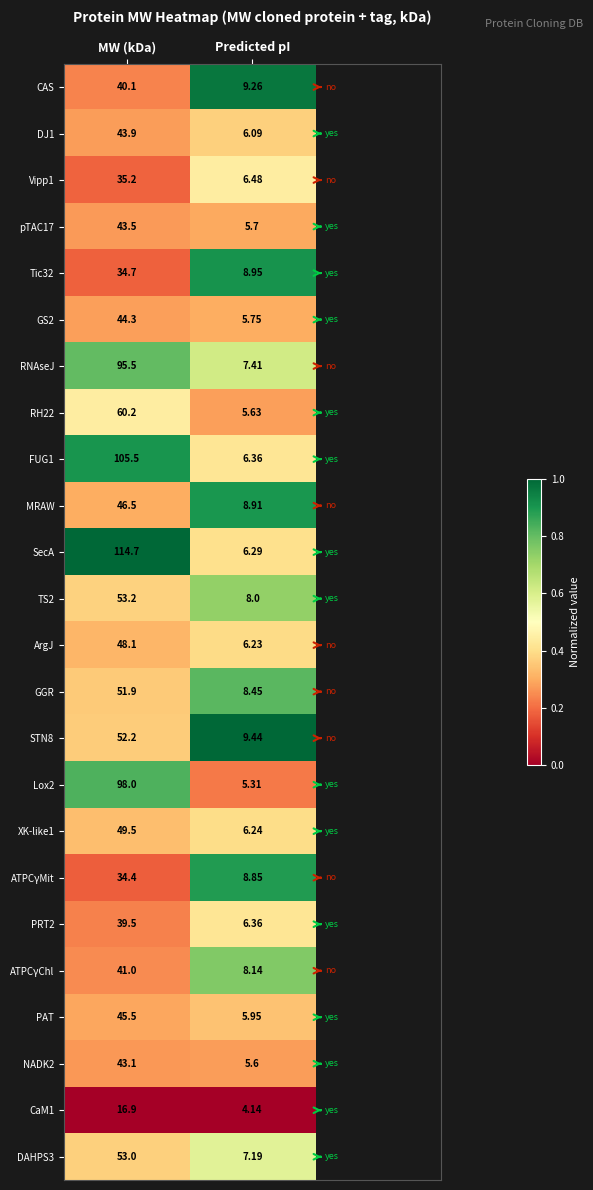

Which series has the largest total across all categories?

SecA